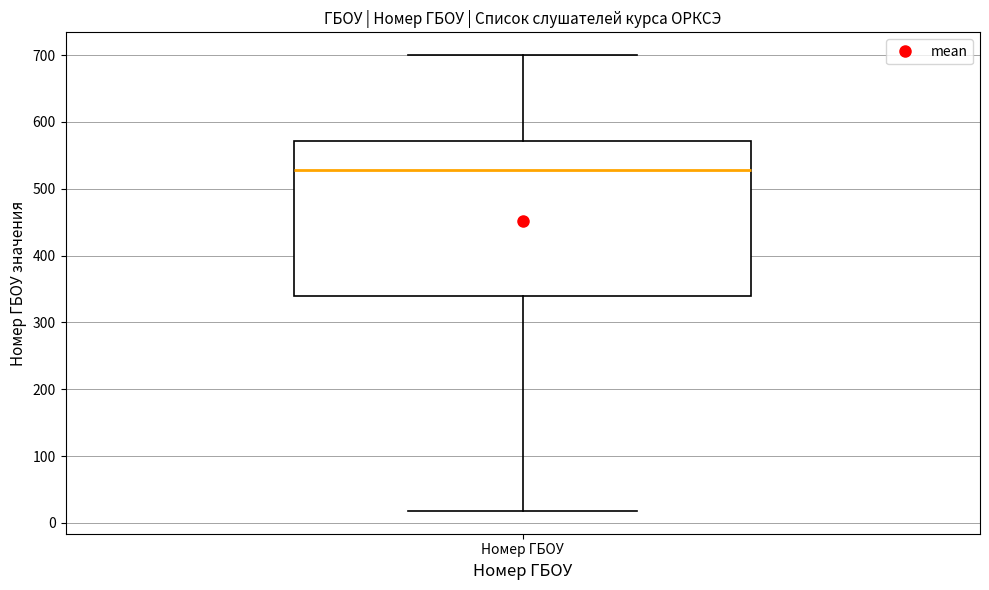

Where does the upper whisker of the box for Номер ГБОУ end on the y-axis? The values are not printed on the chart, so give them approximately, as read against the axis.

700